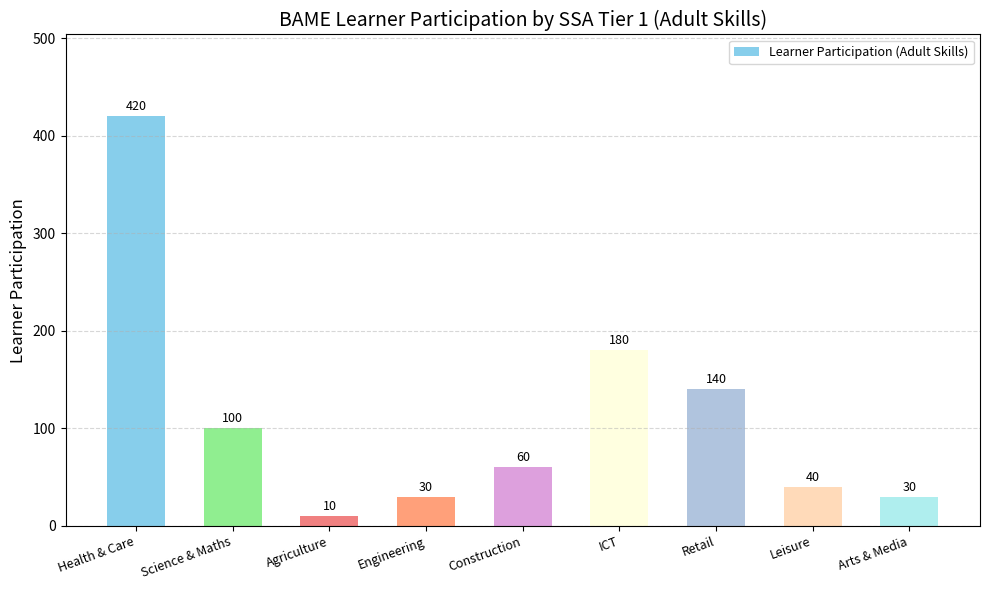

True or false: the data shows 296 at ICT.

False